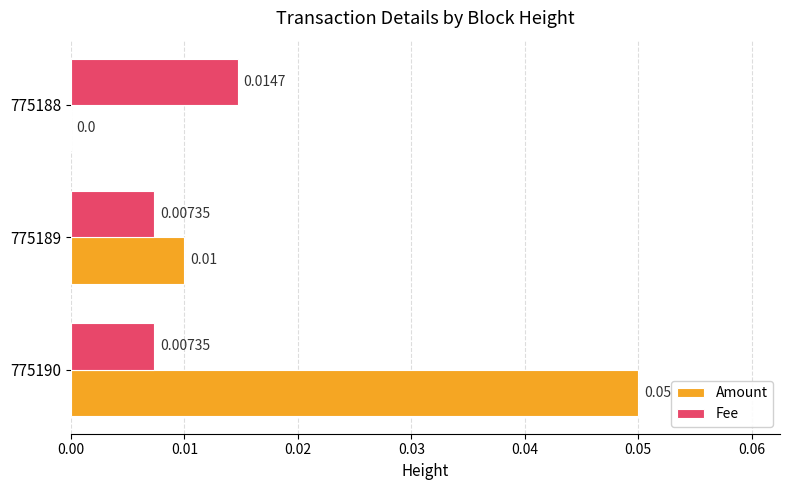

Between 775190 and 775189, which series saw the biggest shift?

Amount